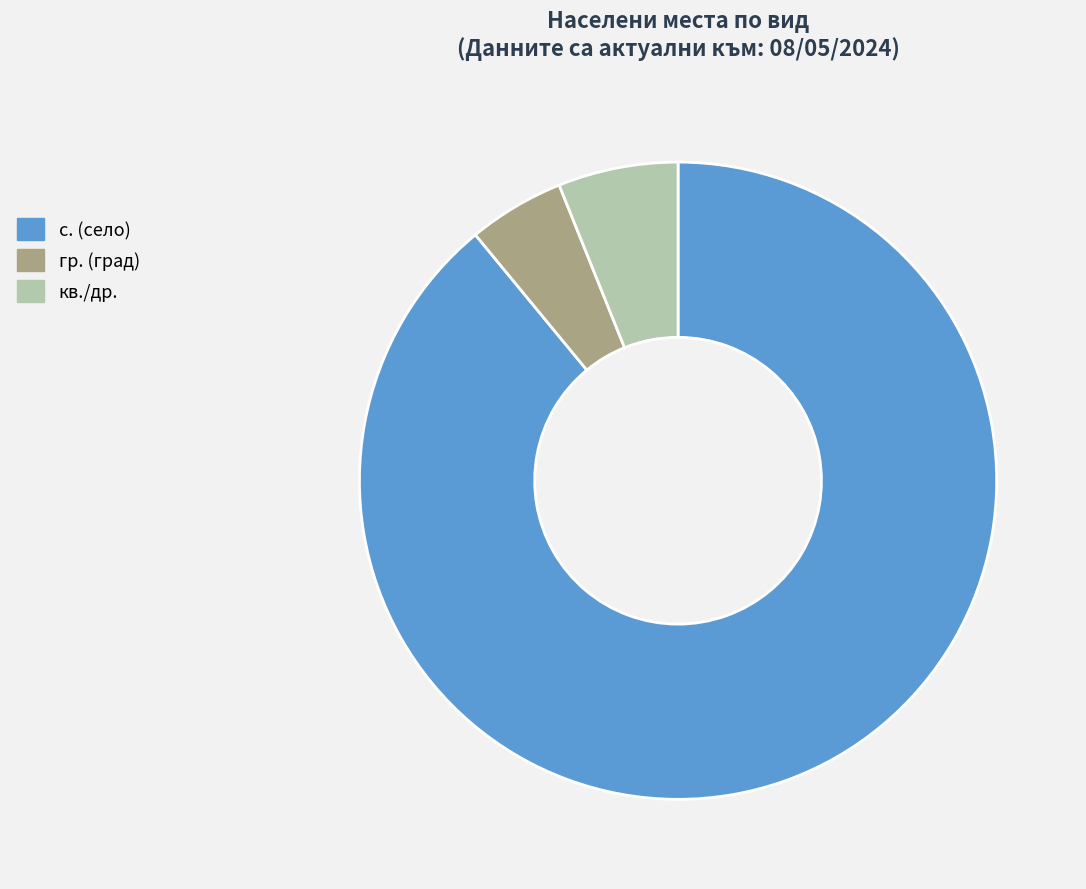

What is the largest slice in the pie chart?

с. (село)